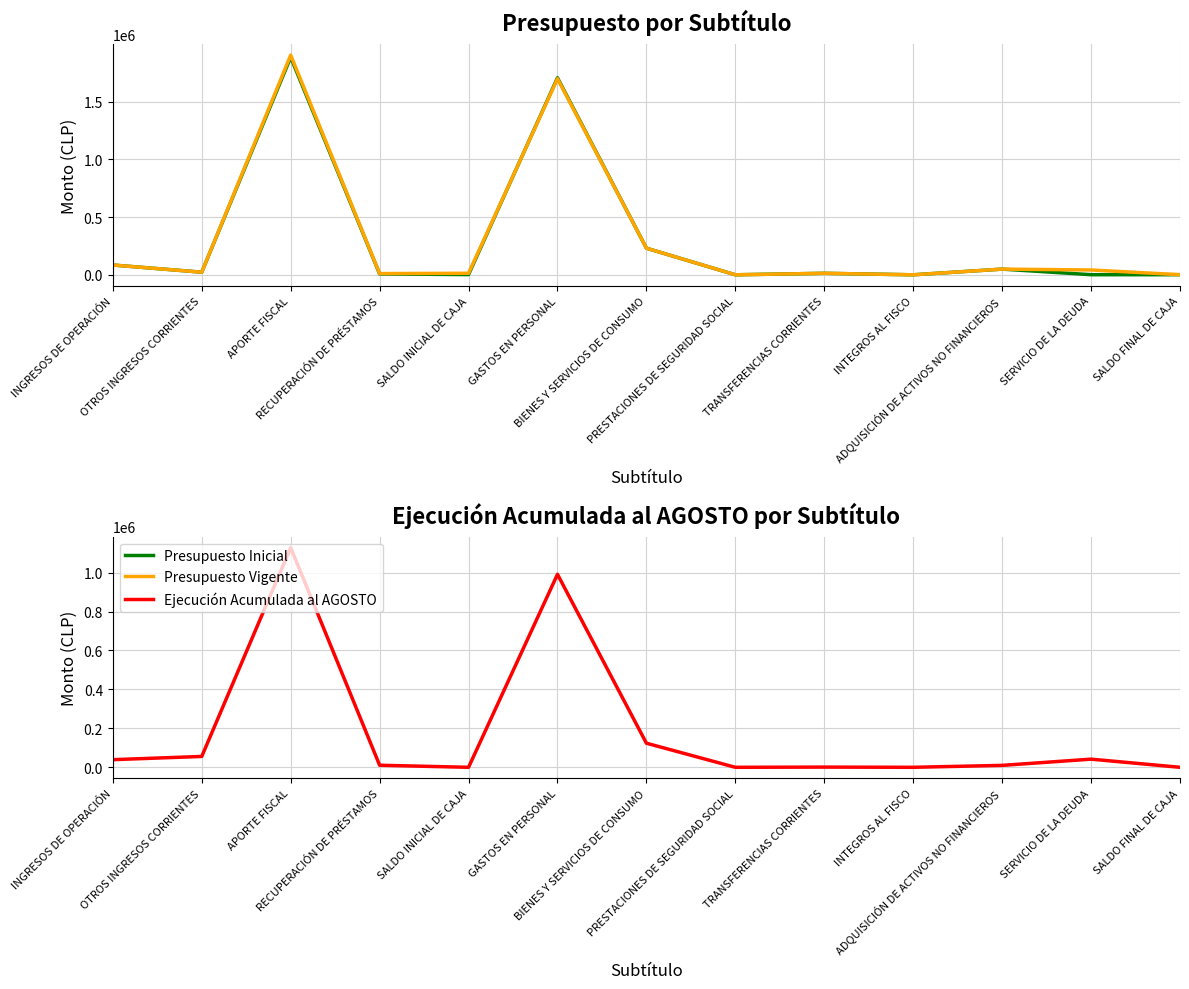

What is the sum of the Ejecución Acumulada al AGOSTO values at OTROS INGRESOS CORRIENTES and RECUPERACIÓN DE PRÉSTAMOS?

66375